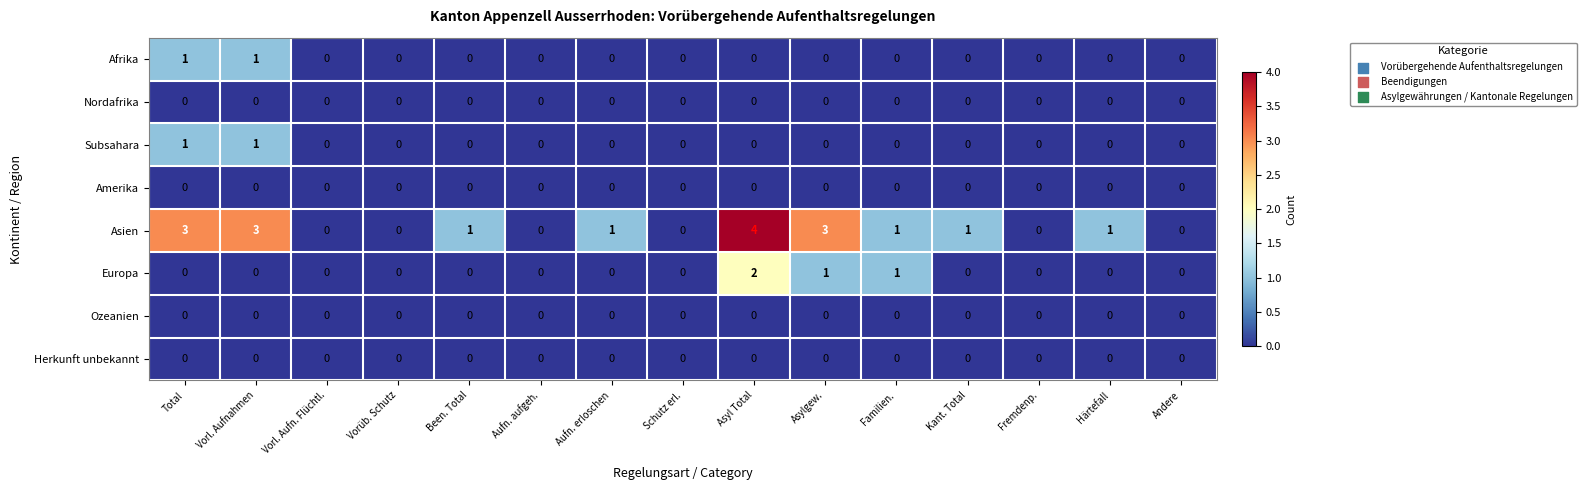

Which series changed the most between Vorl. Aufnahmen and Andere?

Asien